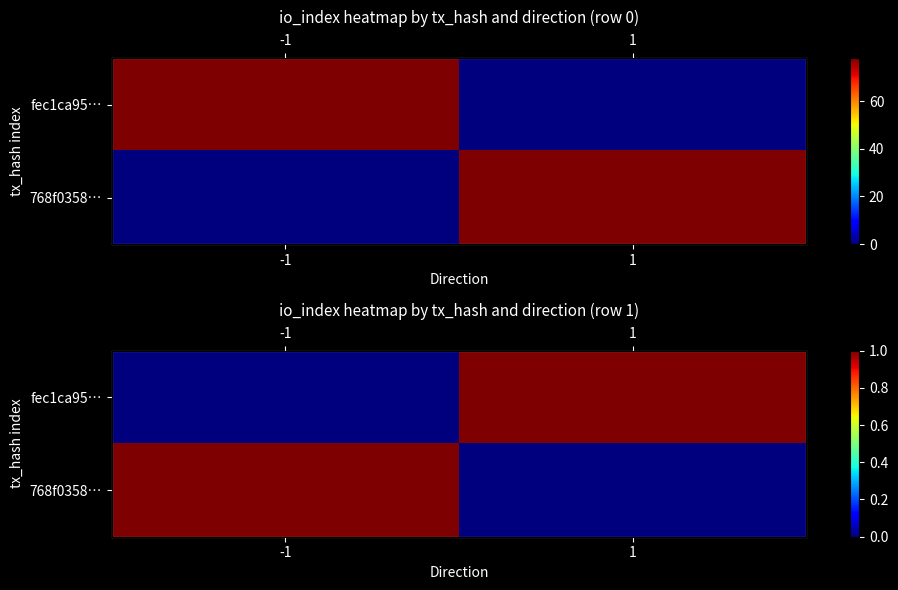

How many distinct data groups are displayed?

2